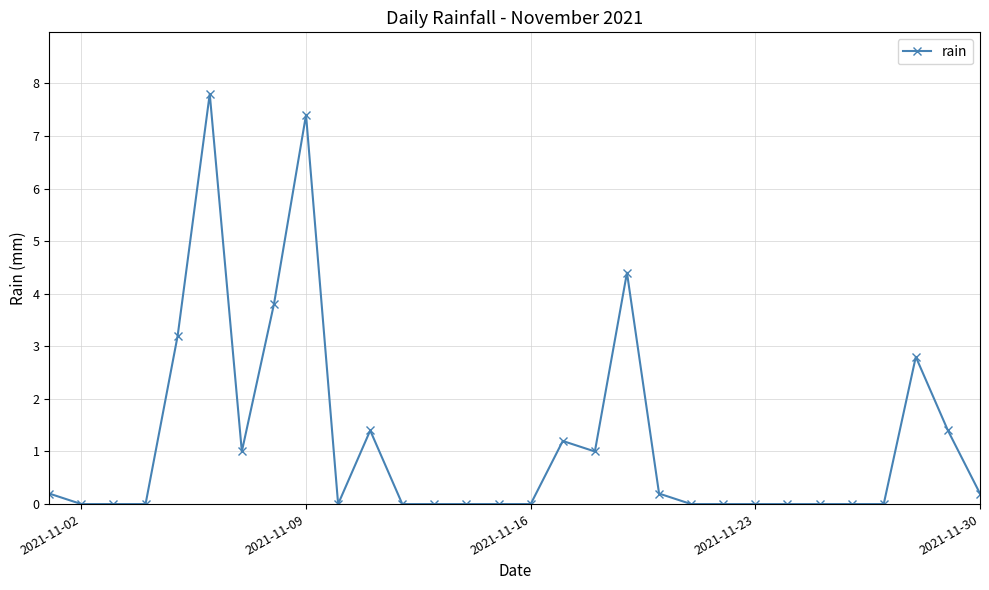

What is the difference between the maximum and minimum values?

7.8